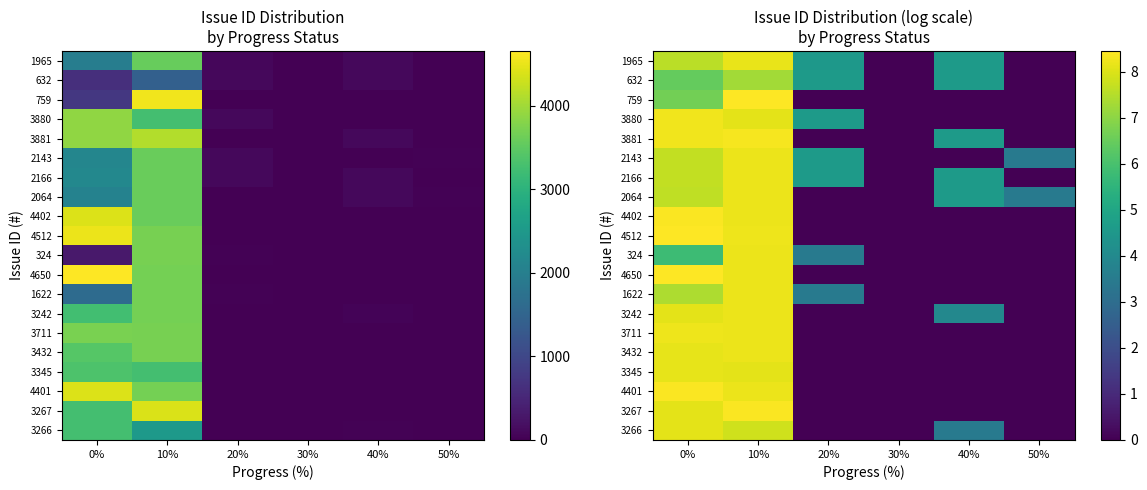

The 3345 series shows 0.0 at 20%. True or false?

True